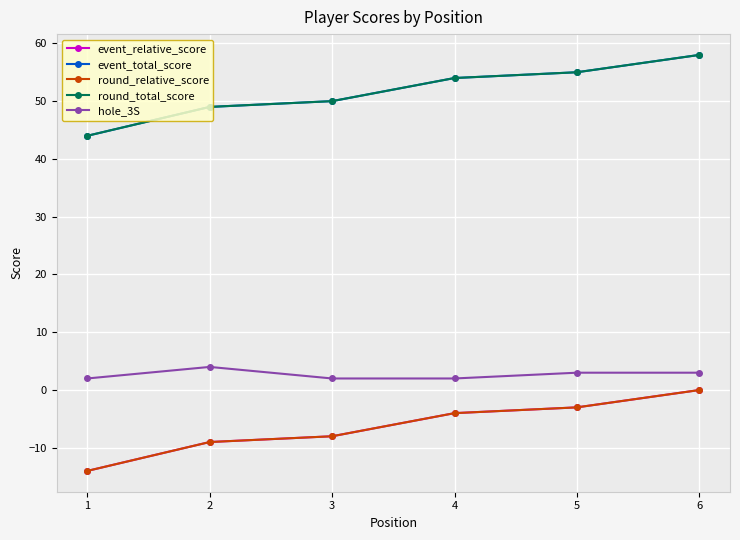

Reading right to left, extract all data points from this chart.

event_relative_score: 6=0	5=-3	4=-4	3=-8	2=-9	1=-14
event_total_score: 6=58	5=55	4=54	3=50	2=49	1=44
round_relative_score: 6=0	5=-3	4=-4	3=-8	2=-9	1=-14
round_total_score: 6=58	5=55	4=54	3=50	2=49	1=44
hole_3S: 6=3	5=3	4=2	3=2	2=4	1=2